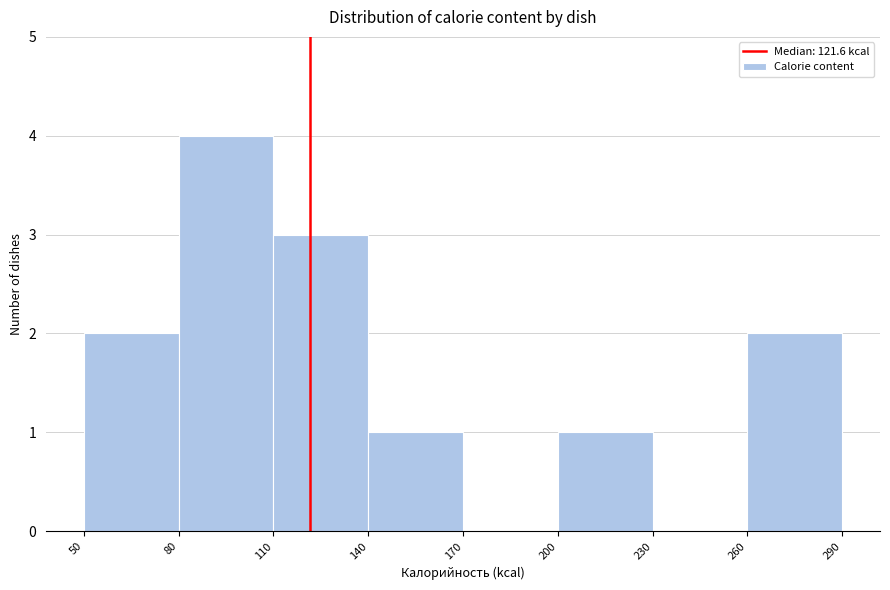

Reading left to right, transcribe this chart: for each bar, give the range it covers on the x-axis and its height. The values are not printed on the chart, so give them approximately, as read against the axis.

50 to 80: 2
80 to 110: 4
110 to 140: 3
140 to 170: 1
170 to 200: 0
200 to 230: 1
230 to 260: 0
260 to 290: 2